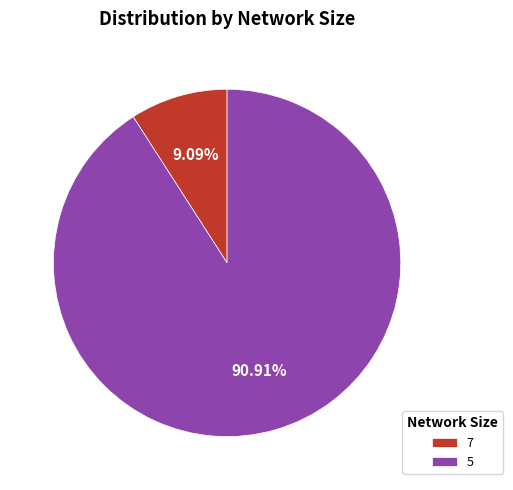

To the nearest percent, what portion does 5 represent?

91%